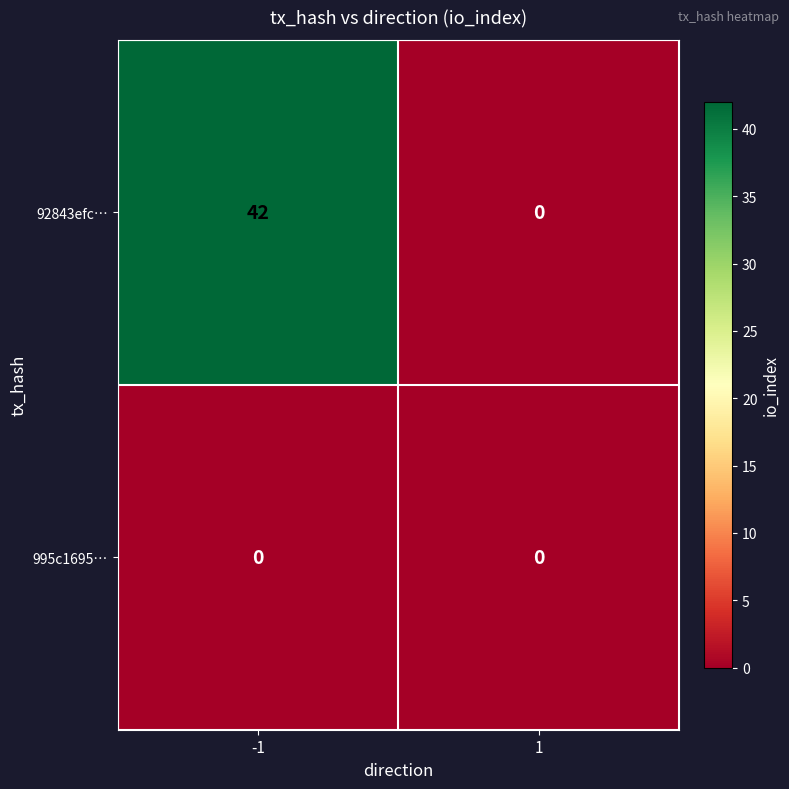

What is the sum of the 92843efc… values at 1 and -1?

42